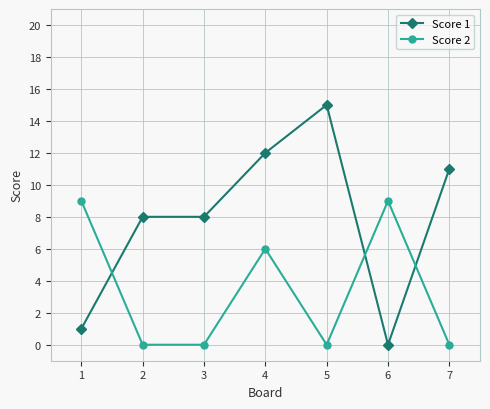

Is it true that Score 1 equals 23 at 5?

False